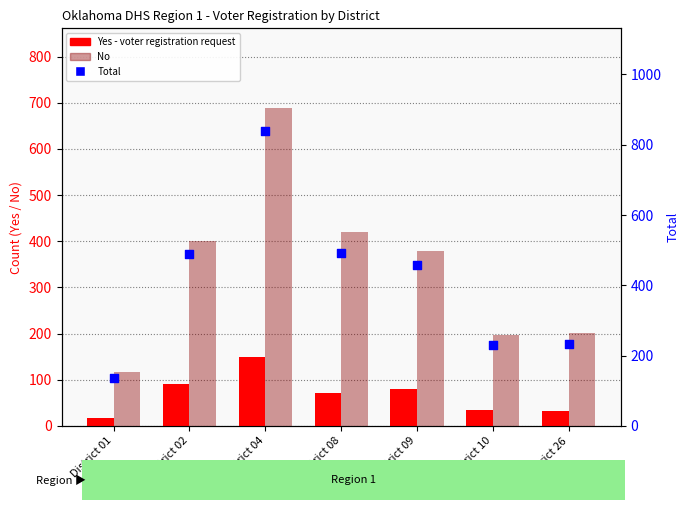

Which series reaches the minimum Y coordinate?

Yes (voter reg request)